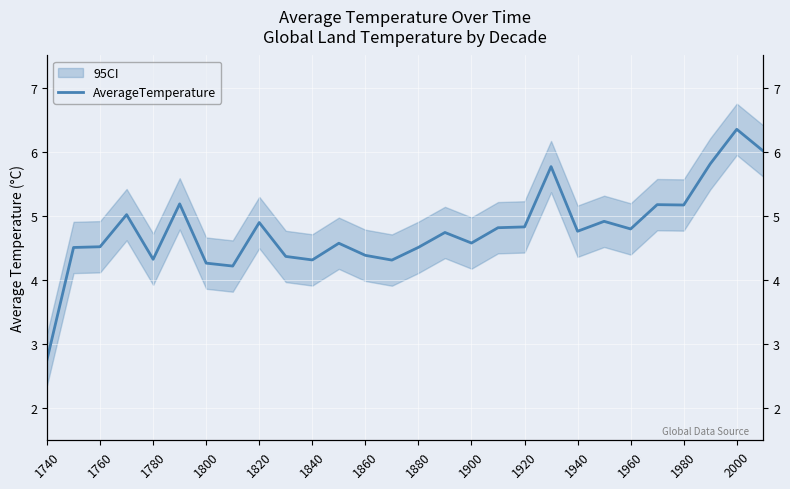

Reading left to right, list all the values displayed in this chart.

2.8	4.5	4.5	5.0	4.3	5.2	4.3	4.2	4.9	4.4	4.3	4.6	4.4	4.3	4.5	4.7	4.6	4.8	4.8	5.8	4.8	4.9	4.8	5.2	5.2	5.8	6.3	6.0